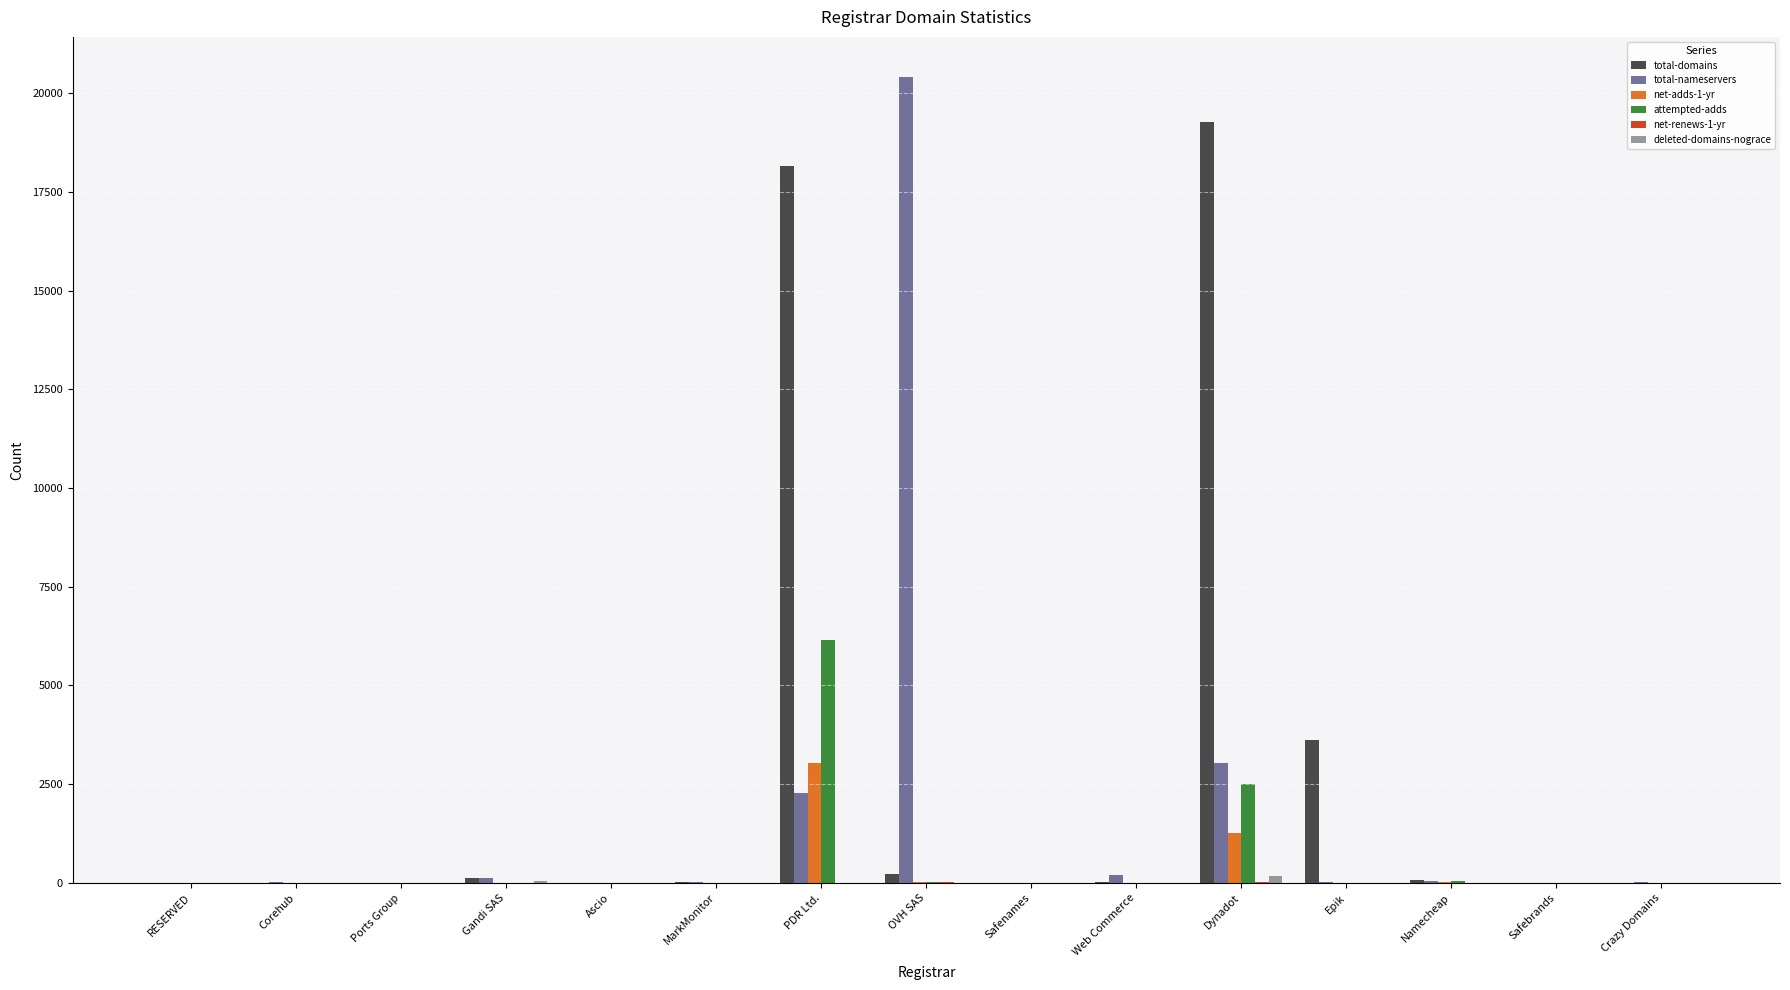

True or false: net-adds-1-yr has a value of 0 at MarkMonitor.

True